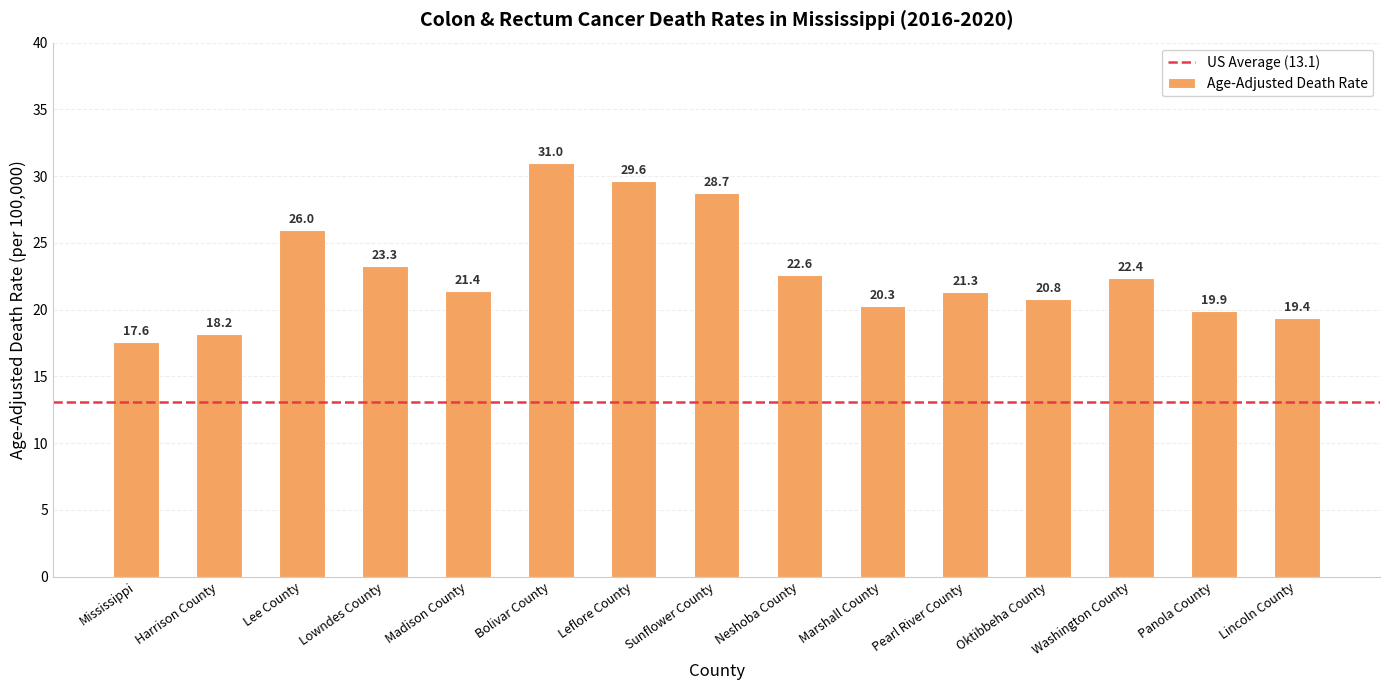

Which category has the highest value across all series?

Bolivar County